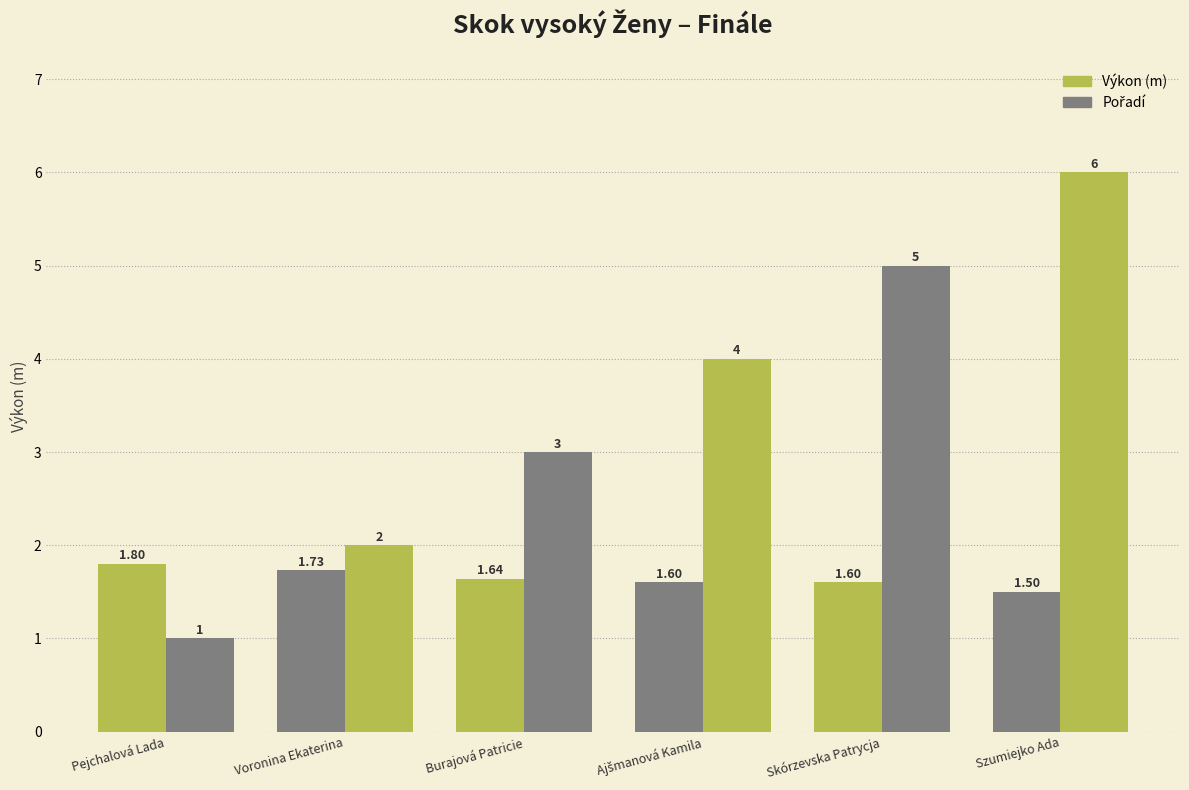

How many data points does each series have?

6